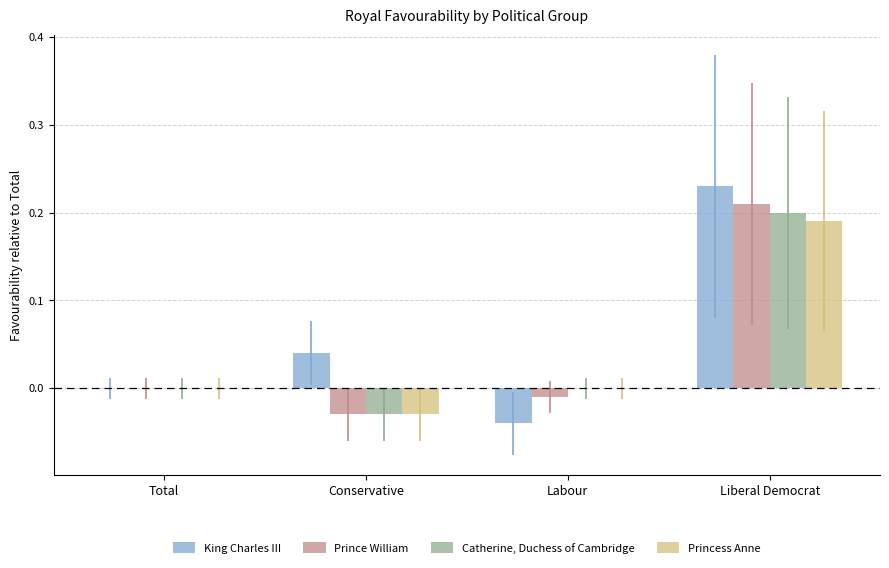

True or false: Catherine, Duchess of Cambridge has a value of 0.2 at Liberal Democrat.

True